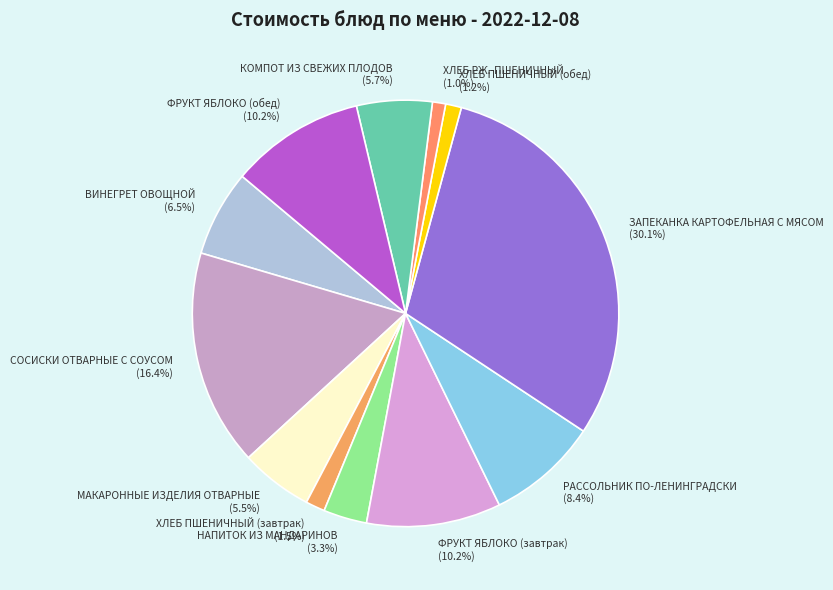

What is the largest slice in the pie chart?

ЗАПЕКАНКА КАРТОФЕЛЬНАЯ С МЯСОМ